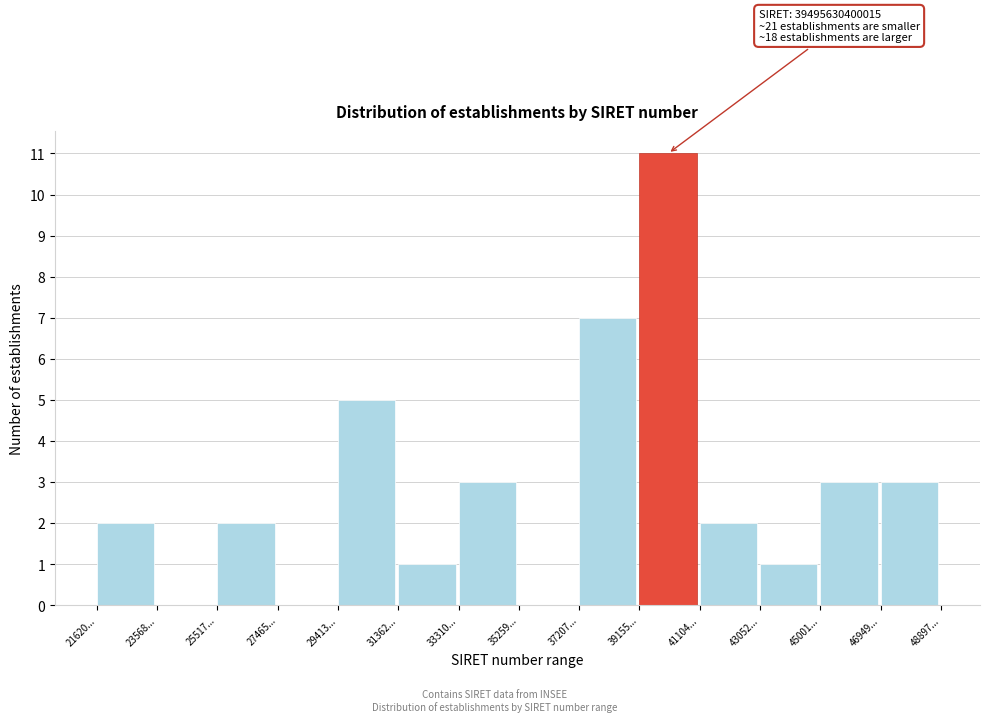

Reading right to left, what are all the values shown in this chart?

46949...=3	45001...=3	43052...=1	41104...=2	39155...=11	37207...=7	35259...=0	33310...=3	31362...=1	29413...=5	27465...=0	25517...=2	23568...=0	21620...=2